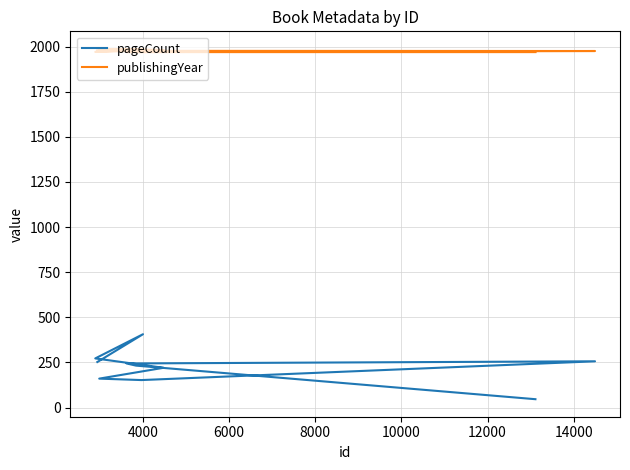

What are all the series names shown in the legend?

pageCount, publishingYear